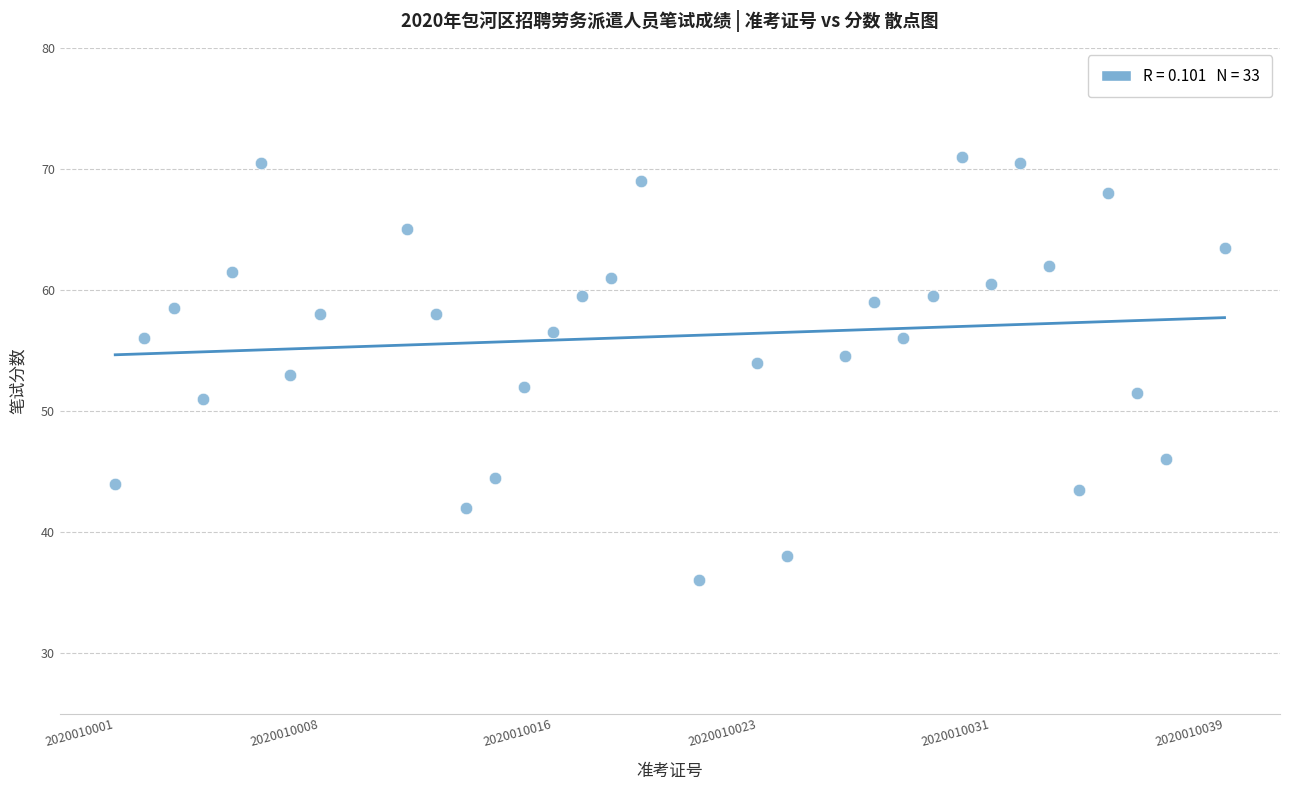

What is the range of X values (max minus min)?

38.0